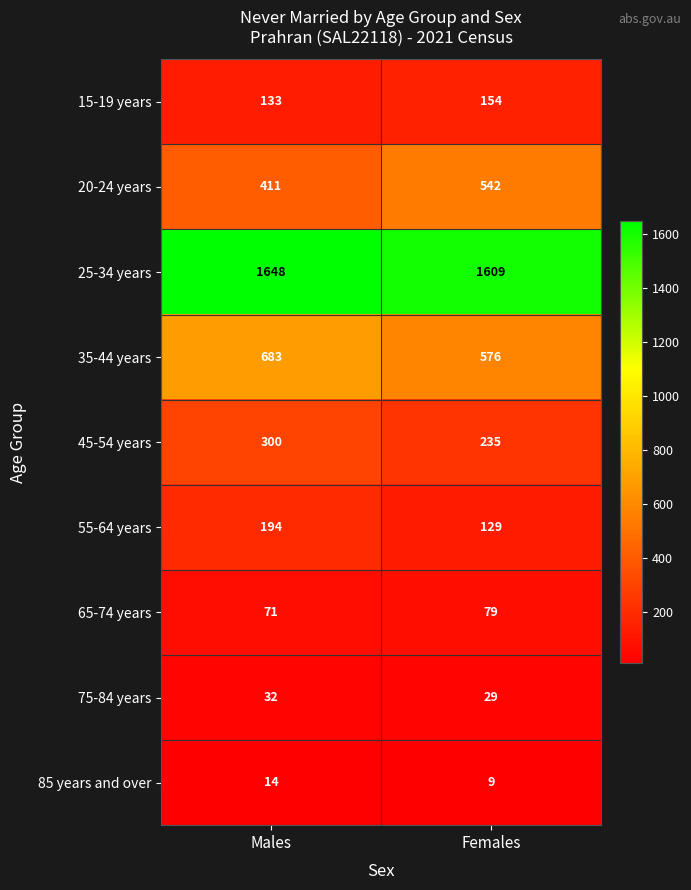

What is the sum of all 25-34 years values?

3257